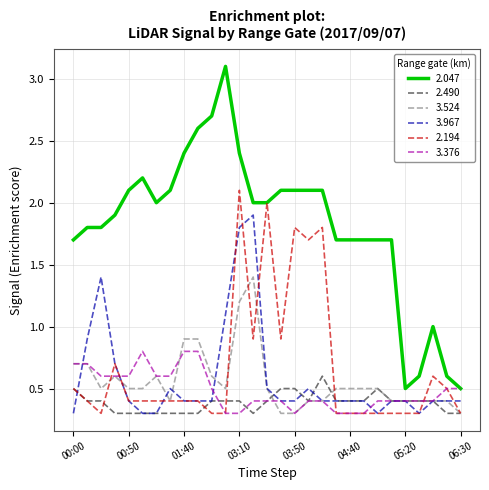

Rank the series by their maximum value, from highest to lowest.

2.047, 2.194, 3.967, 3.524, 3.376, 2.490